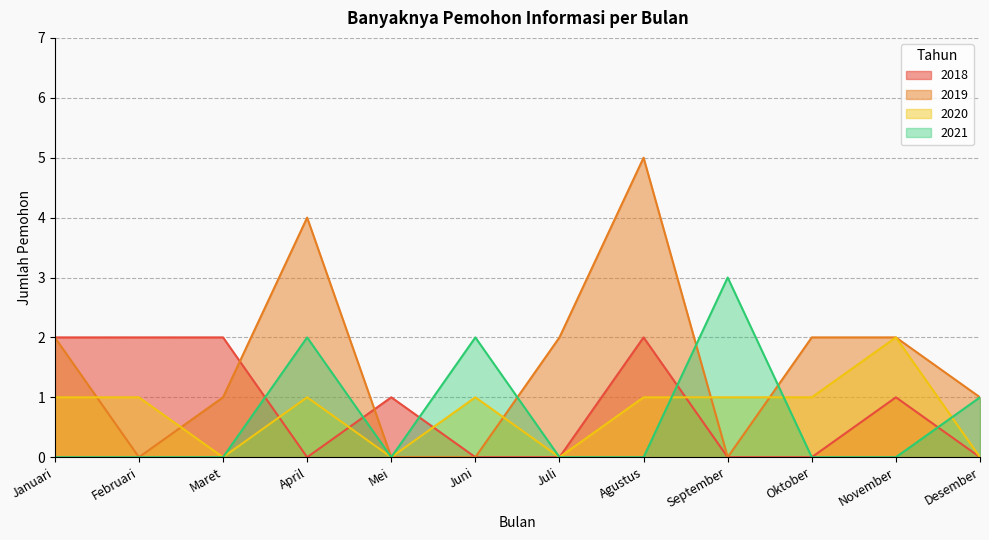

At April, list the series in order from largest to smallest.

2019, 2021, 2020, 2018